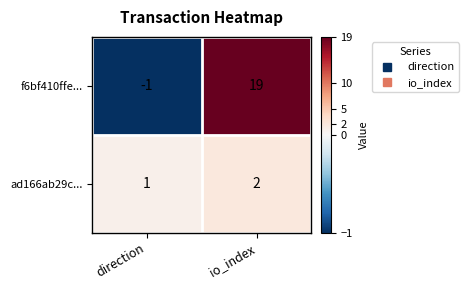

What is the total value across all series at io_index?

21